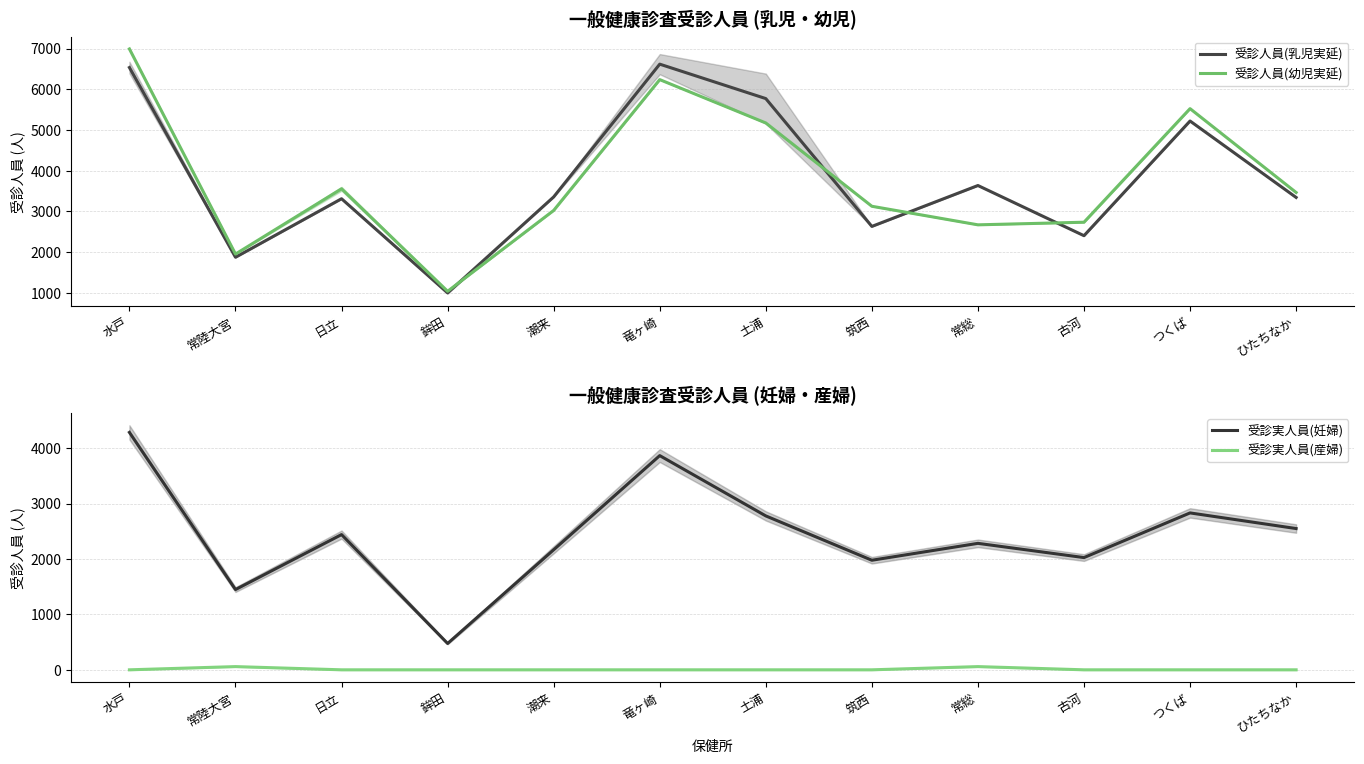

True or false: 受診実人員(妊婦) has a value of 2025.0 at 古河.

True